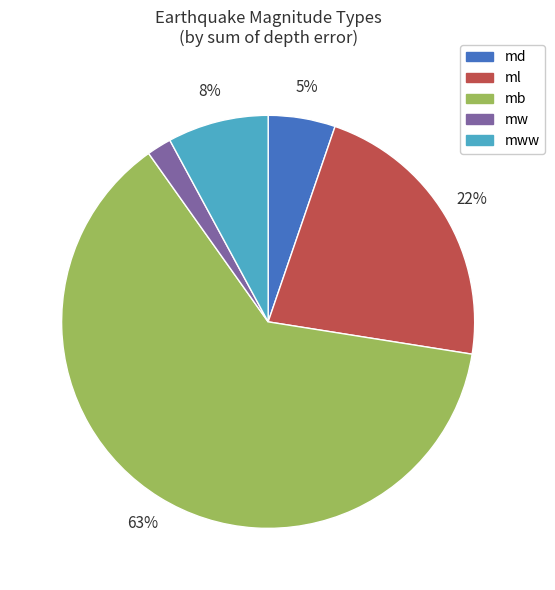

What is the ratio of the value at mww to the value at mb?

0.1